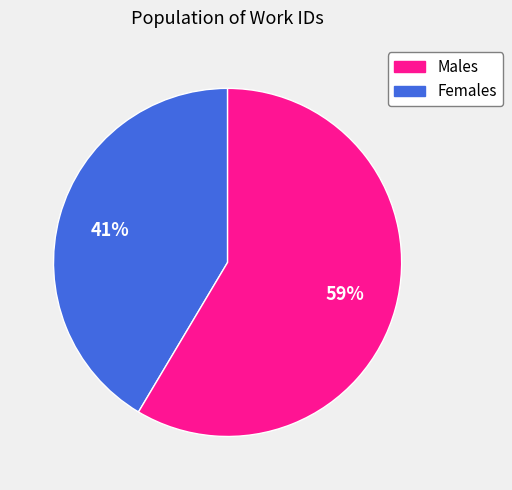

To the nearest percent, what is the average slice percentage?

50%